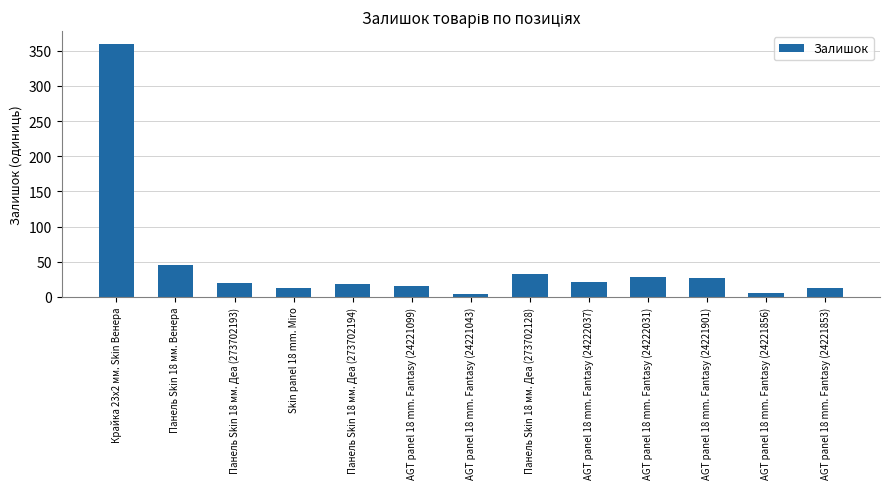

True or false: the data shows 16 at AGT panel 18 mm. Fantasy (24221099).

True